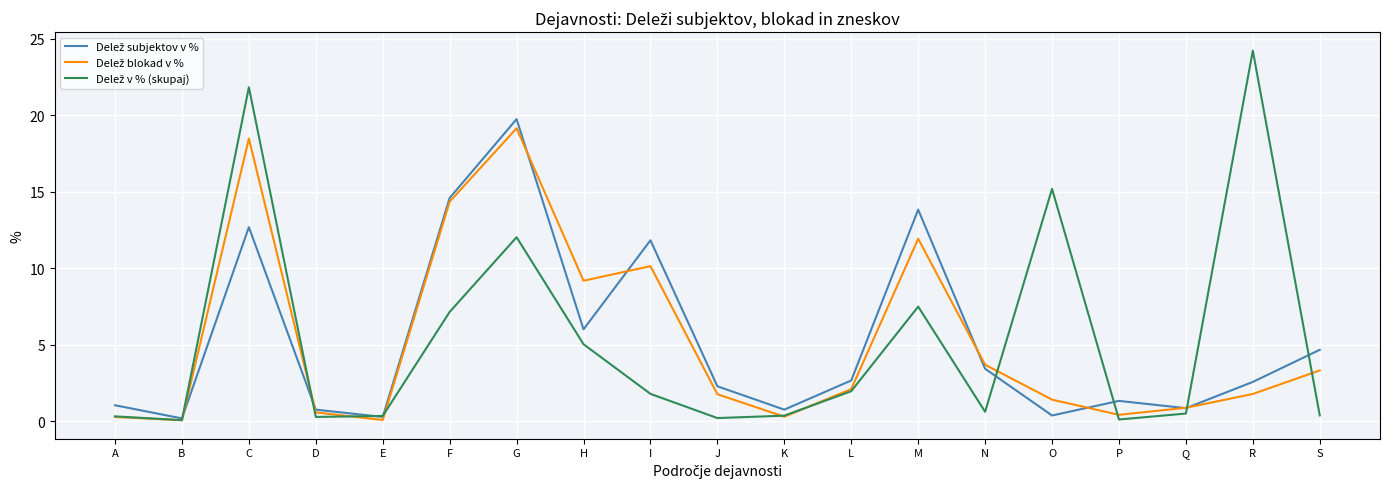

What is the greatest value displayed?

24.2